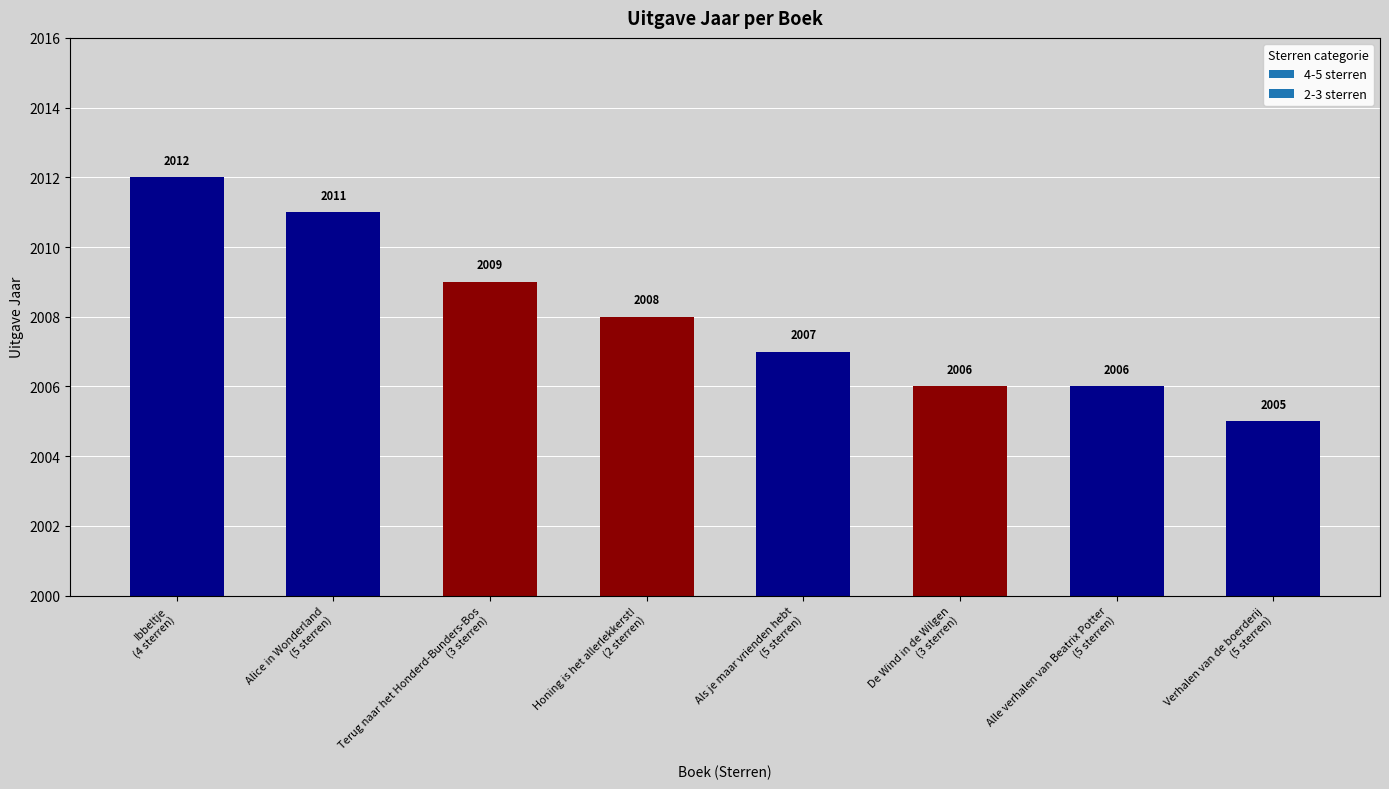

What is the label of the 4th bar from the left?

Honing is het allerlekkerst!
(2 sterren)